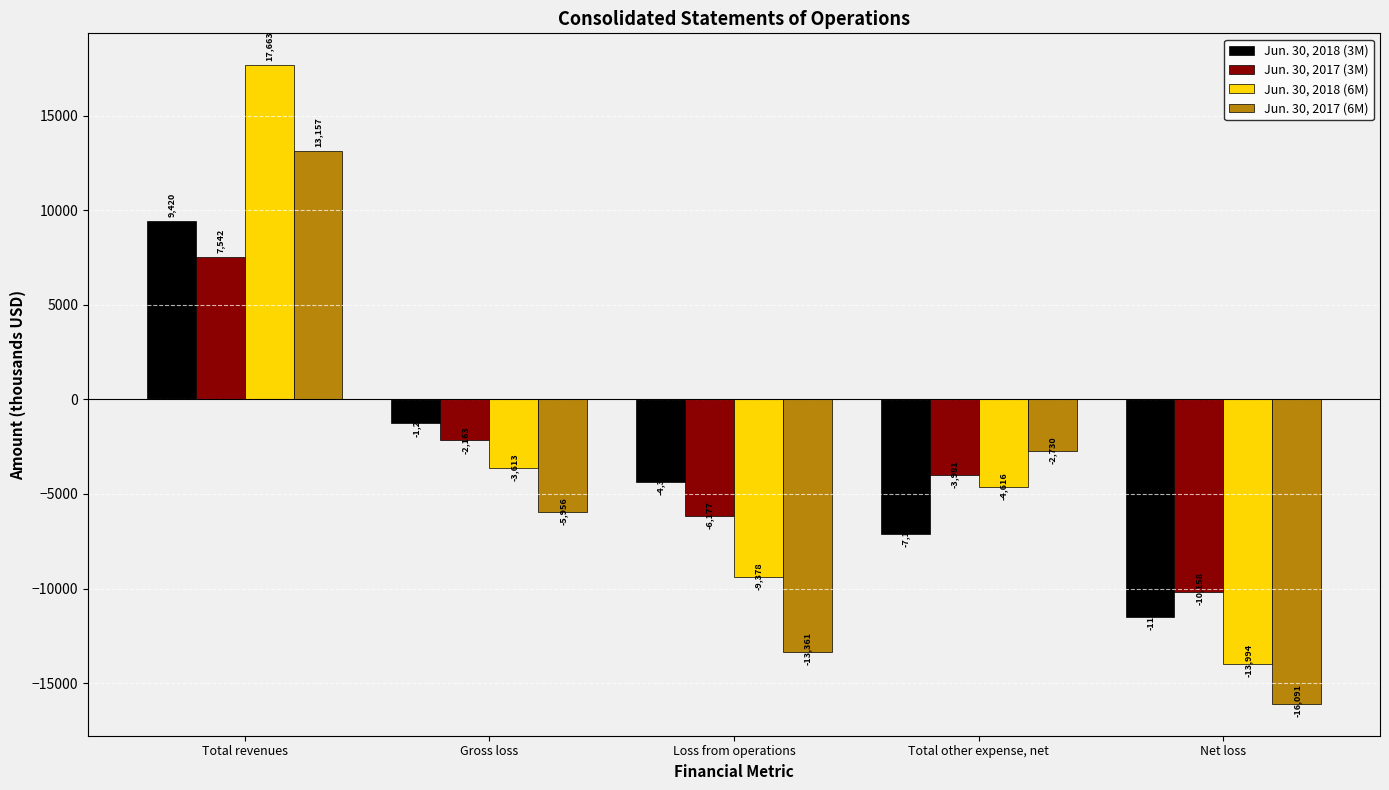

Are the bars grouped side by side (vs. stacked)?

Yes